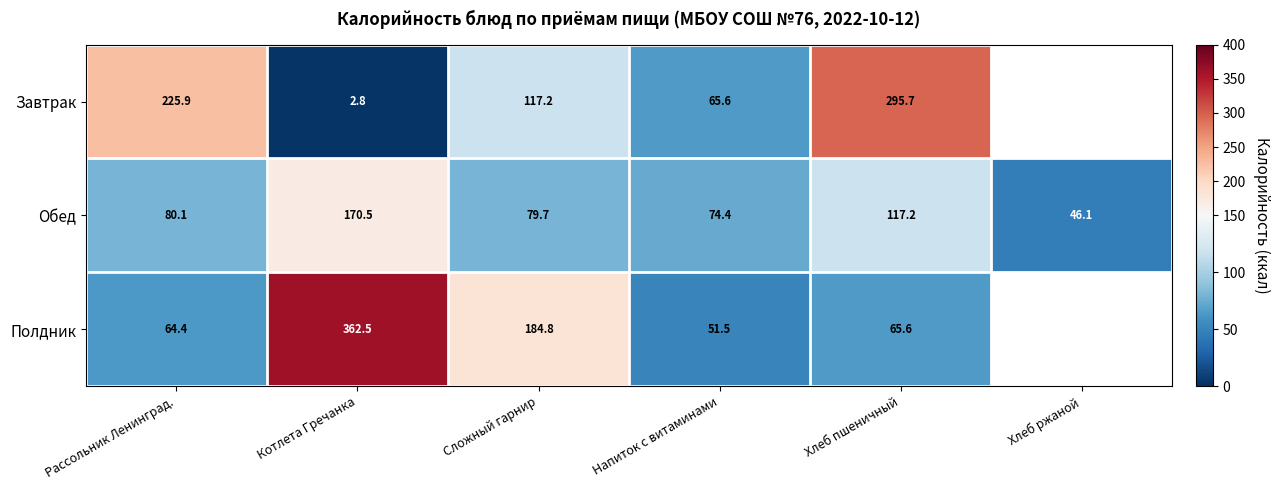

What is the difference between the second highest and minimum values in the Обед series?

71.1